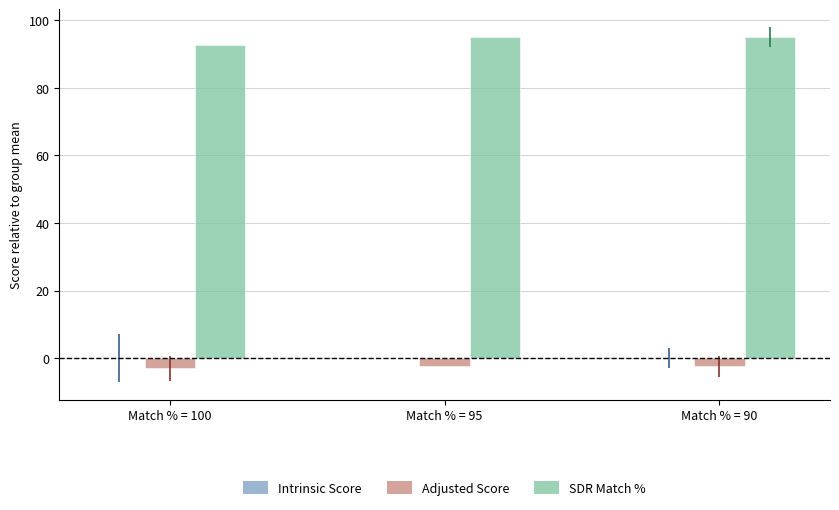

What is the value of the Adjusted Score bar at the 1st from the left?

-3.0